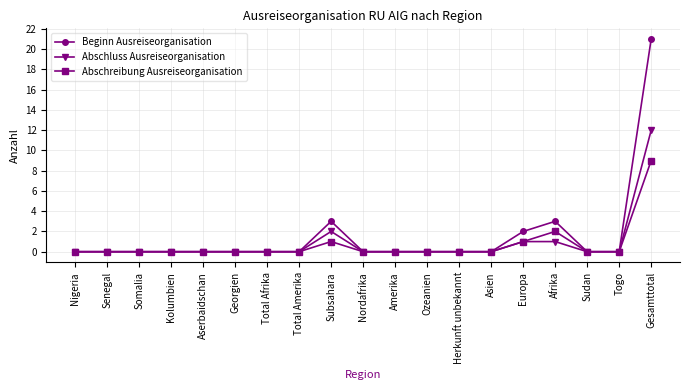

Reading left to right, what are all the values shown in this chart?

Beginn Ausreiseorganisation: Nigeria=0	Senegal=0	Somalia=0	Kolumbien=0	Aserbaidschan=0	Georgien=0	Total Afrika=0	Total Amerika=0	Subsahara=3	Nordafrika=0	Amerika=0	Ozeanien=0	Herkunft unbekannt=0	Asien=0	Europa=2	Afrika=3	Sudan=0	Togo=0	Gesamttotal=21
Abschluss Ausreiseorganisation: Nigeria=0	Senegal=0	Somalia=0	Kolumbien=0	Aserbaidschan=0	Georgien=0	Total Afrika=0	Total Amerika=0	Subsahara=2	Nordafrika=0	Amerika=0	Ozeanien=0	Herkunft unbekannt=0	Asien=0	Europa=1	Afrika=1	Sudan=0	Togo=0	Gesamttotal=12
Abschreibung Ausreiseorganisation: Nigeria=0	Senegal=0	Somalia=0	Kolumbien=0	Aserbaidschan=0	Georgien=0	Total Afrika=0	Total Amerika=0	Subsahara=1	Nordafrika=0	Amerika=0	Ozeanien=0	Herkunft unbekannt=0	Asien=0	Europa=1	Afrika=2	Sudan=0	Togo=0	Gesamttotal=9